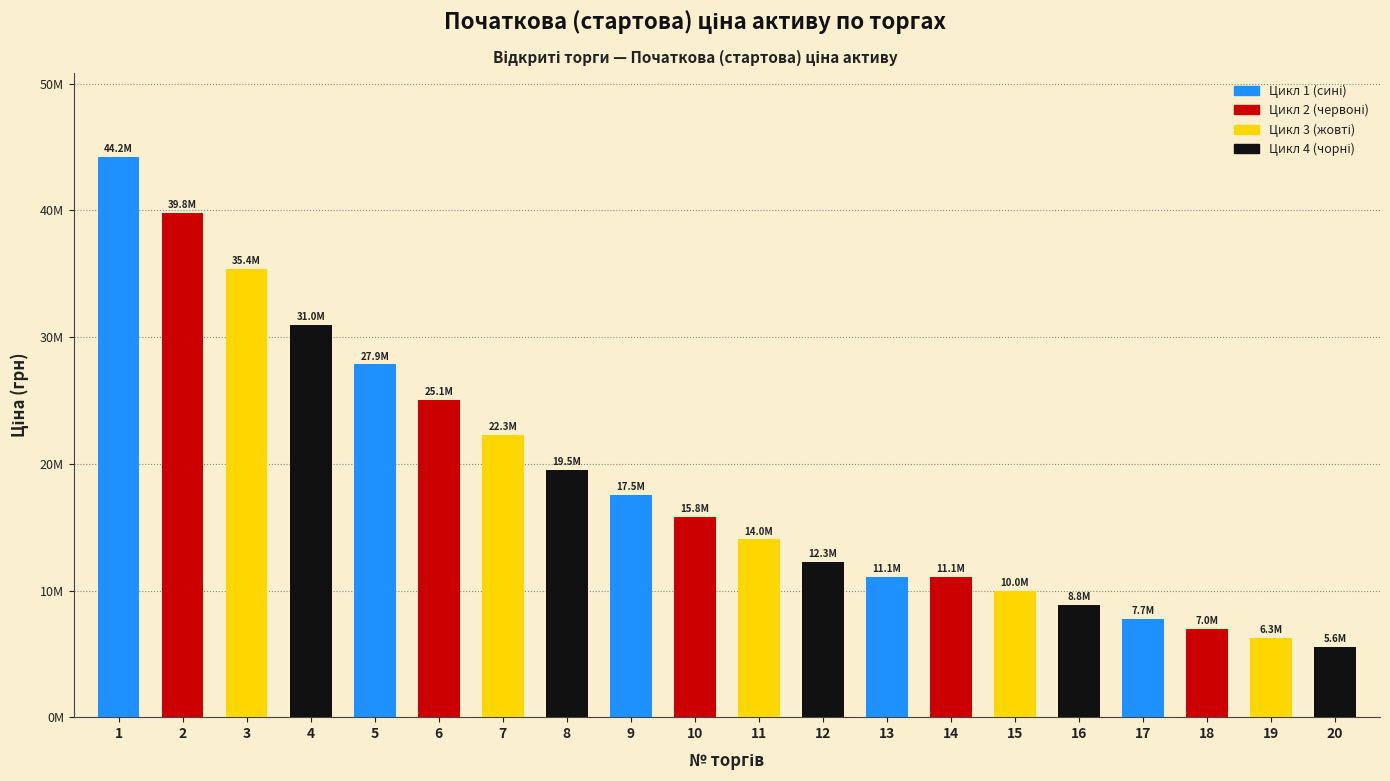

Does the chart contain any negative values?

No